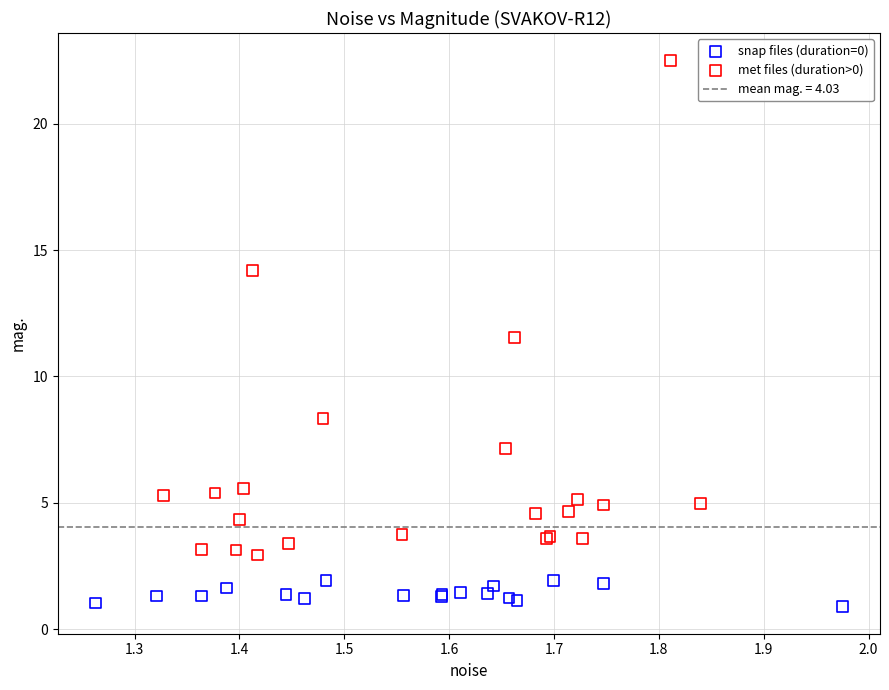

Which series has the largest Y range (max minus min)?

met files (duration>0)